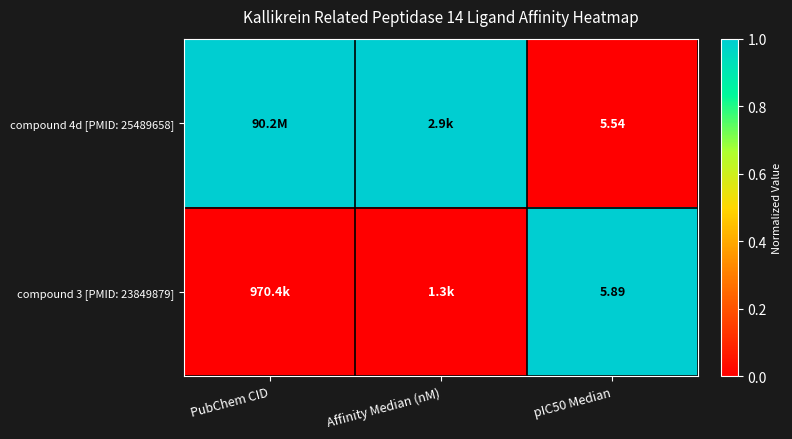

Is it true that compound 3 [PMID: 23849879] equals 0 at PubChem CID?

True